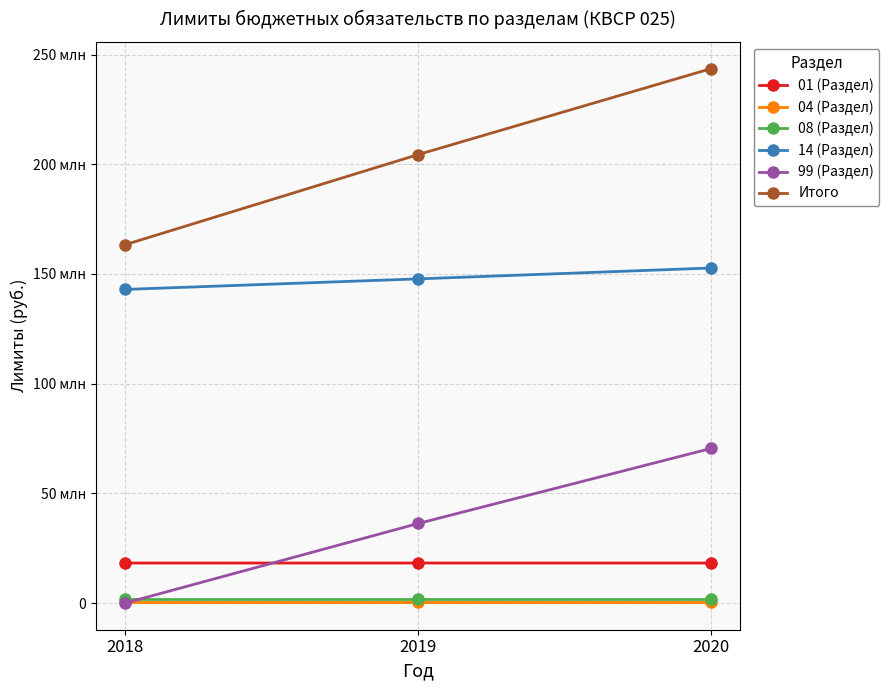

Does the chart display data point markers on the line(s)?

Yes